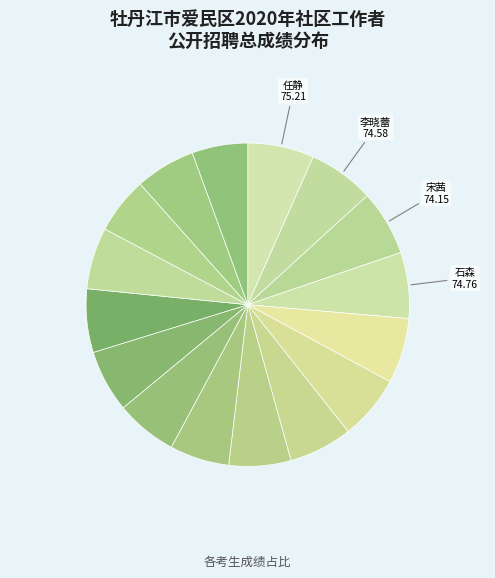

How many segments does this pie chart have?

16